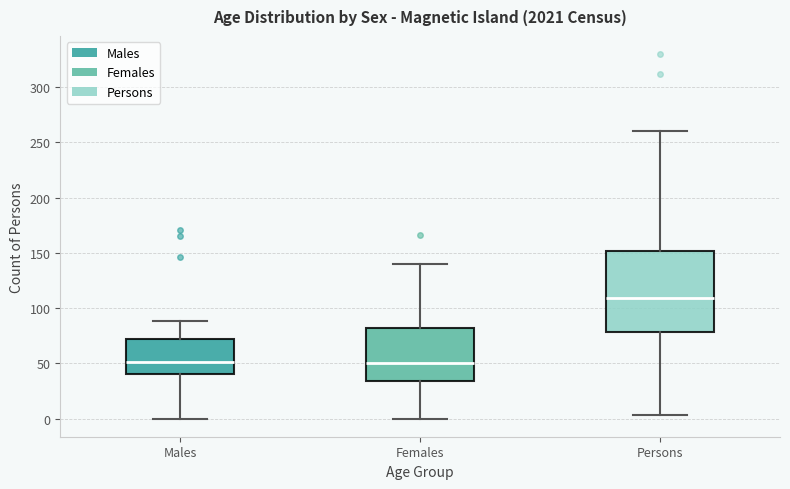

Where does the median line of the box for Persons sit on the y-axis? The values are not printed on the chart, so give them approximately, as read against the axis.

110